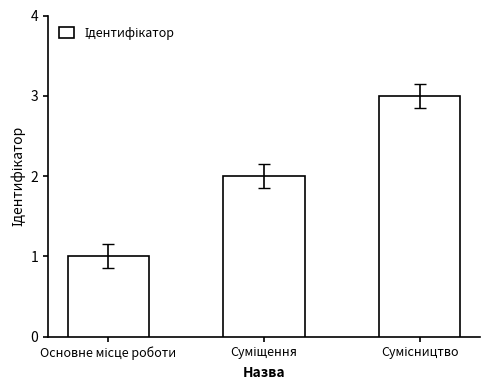

What is the sum of all values?

6